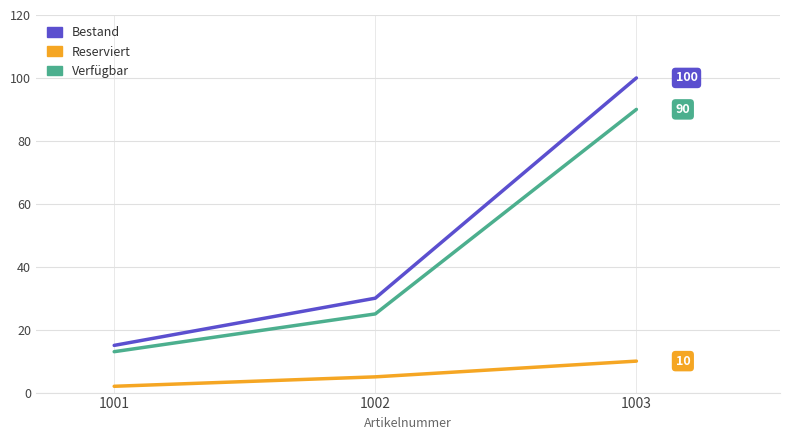

Where is Verfügbar nearest to the value 51?

1002